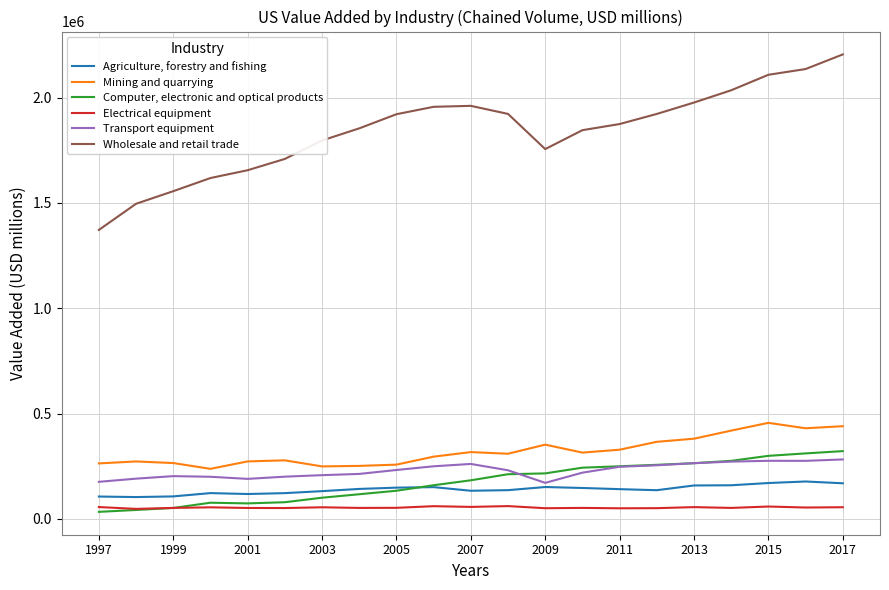

Which series has the largest total across all categories?

Wholesale and retail trade